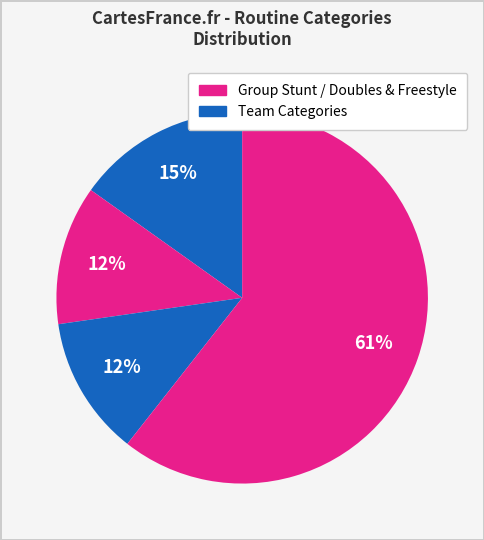

How many slices are in this pie chart?

4